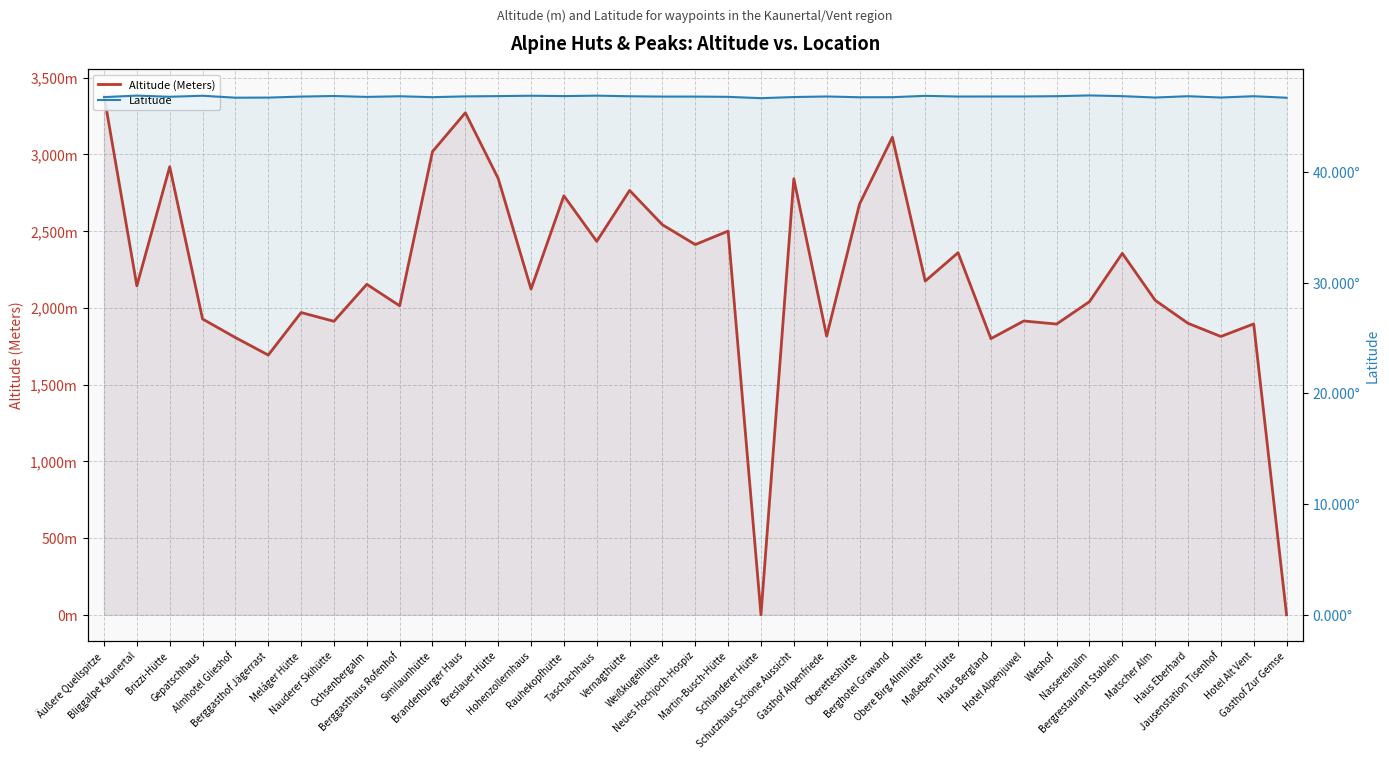

Does the chart display data point markers on the line(s)?

No